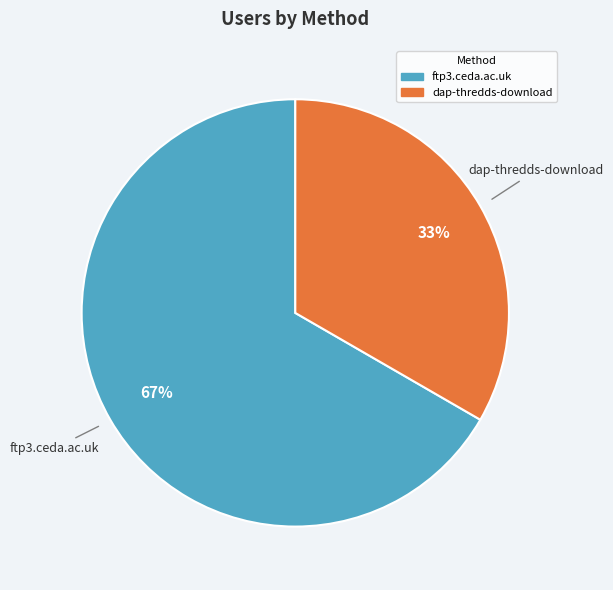

The ftp3.ceda.ac.uk slice represents 54% of the pie. True or false?

False